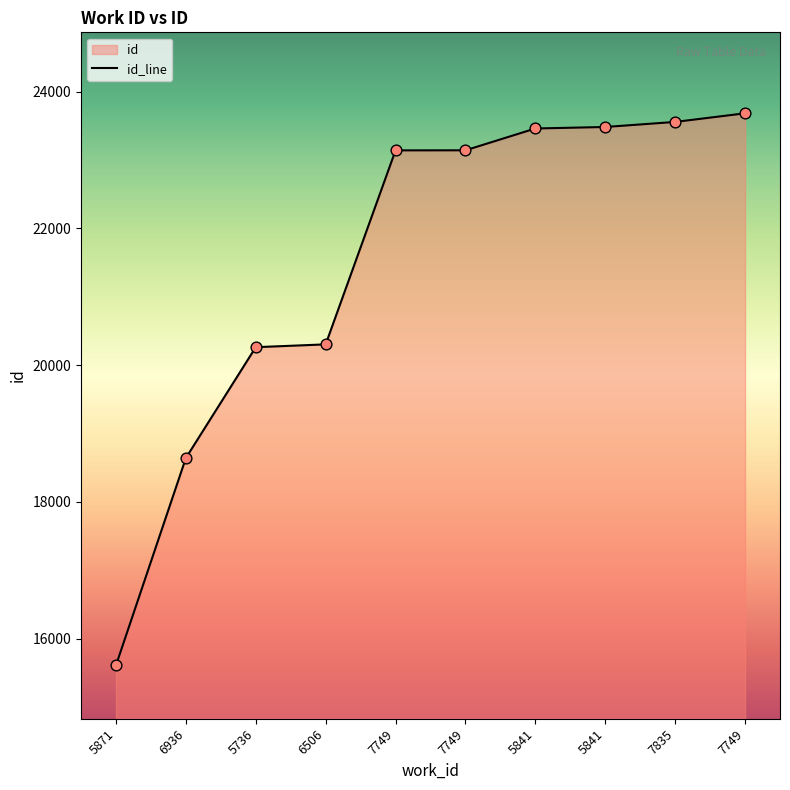

Between 5841 and 5841, which is larger?

5841